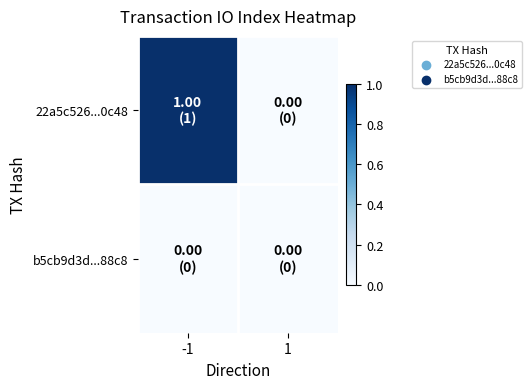

Which series has the widest spread of values?

22a5c526...0c48